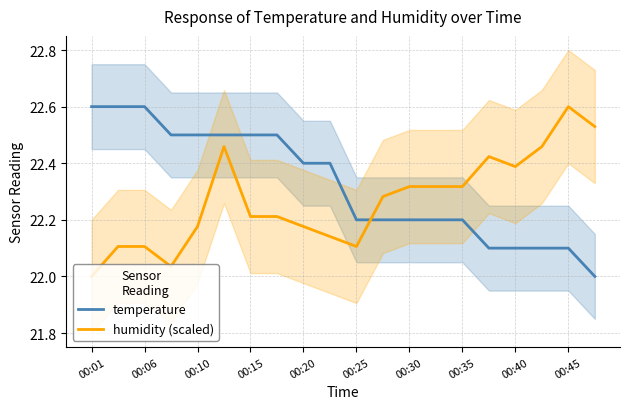

Reading left to right, extract all data points from this chart.

temperature: 22.6	22.6	22.6	22.5	22.5	22.5	22.5	22.5	22.4	22.4	22.2	22.2	22.2	22.2	22.2	22.1	22.1	22.1	22.1	22.0
humidity (scaled): 22.0	22.1	22.1	22.0	22.2	22.5	22.2	22.2	22.2	22.1	22.1	22.3	22.3	22.3	22.3	22.4	22.4	22.5	22.6	22.5